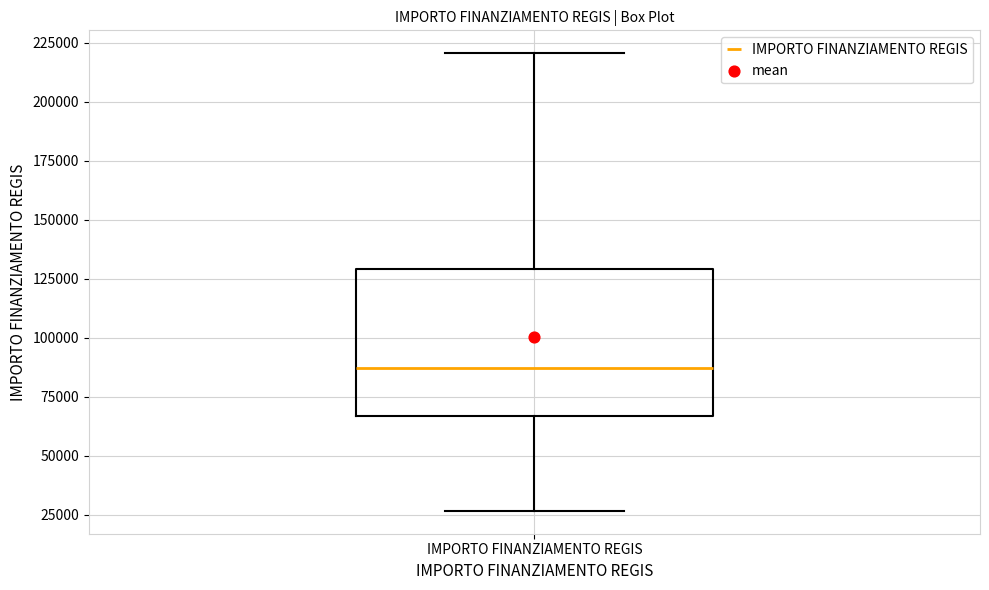

Transcribe this box plot: give where the median line is, the range the box spans, and where the two whiskers end, as read against the y-axis. The values are not printed on the chart, so give them approximately, as read against the axis.

median 85000, box 65000 to 130000, whiskers 25000 to 220000